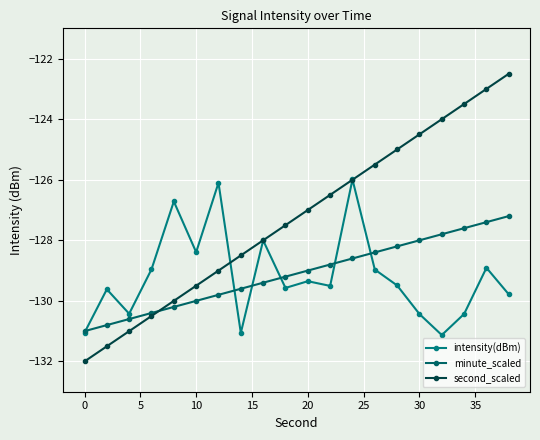

How many intersections are there between second_scaled and minute_scaled?

1